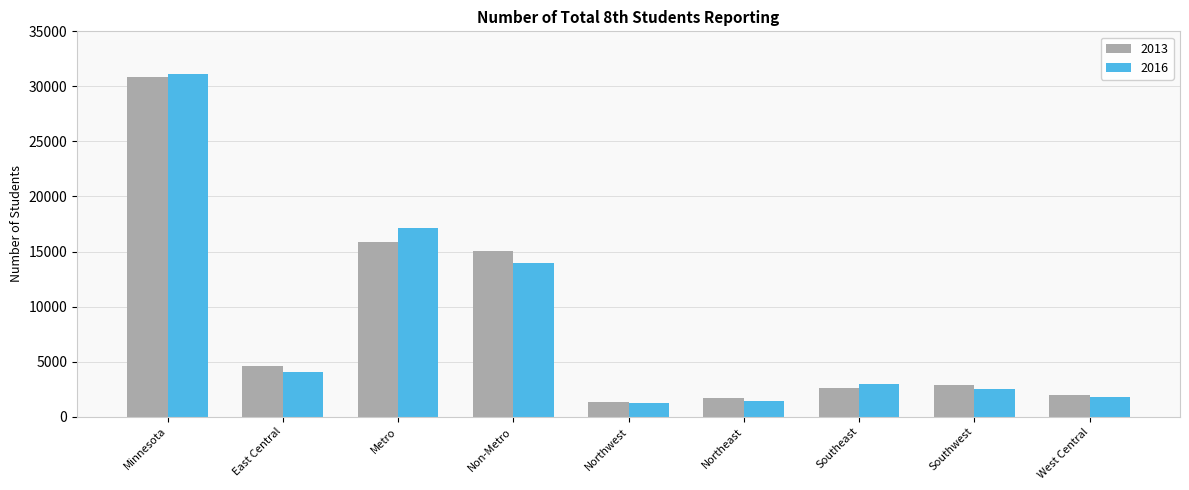

What is the highest value of the 2013 series?

30882